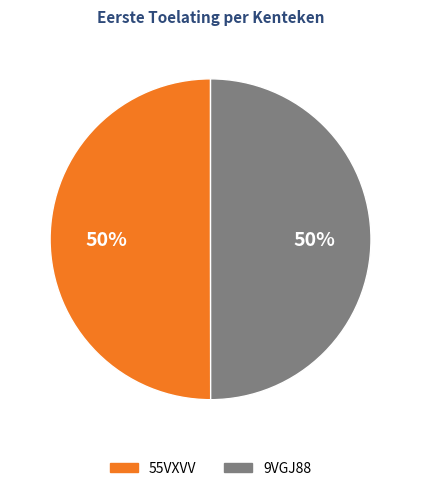

Count the number of slices in the pie.

2